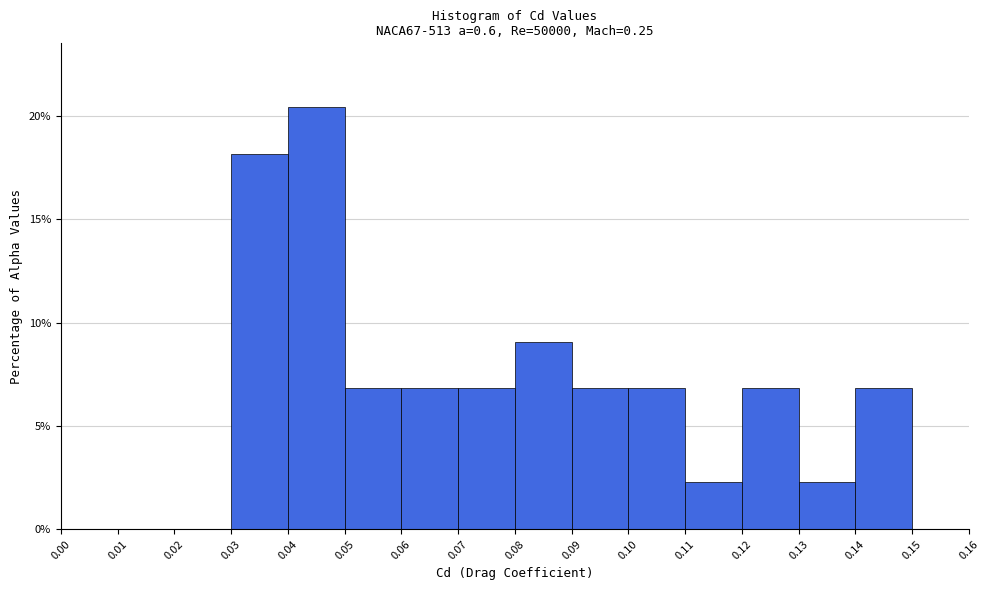

Over which range of the x-axis is the bar tallest?

0.04 to 0.05